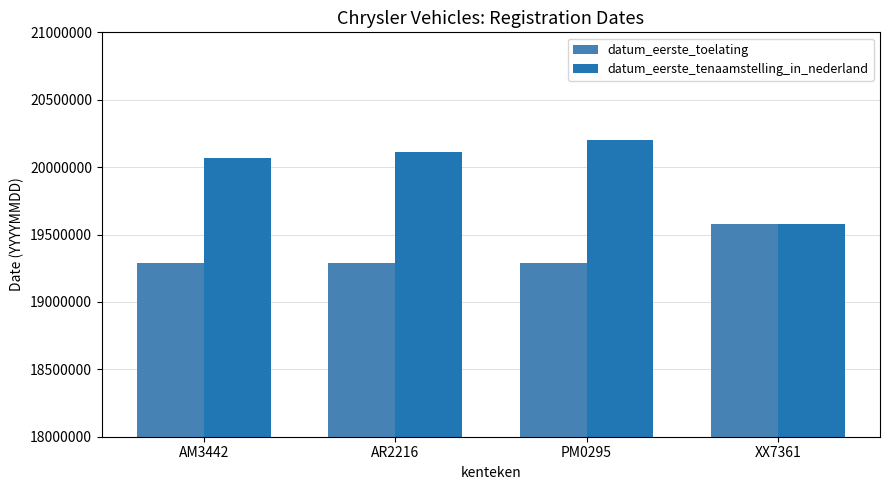

Read the datum_eerste_tenaamstelling_in_nederland value at PM0295, to the nearest 100.

20200900